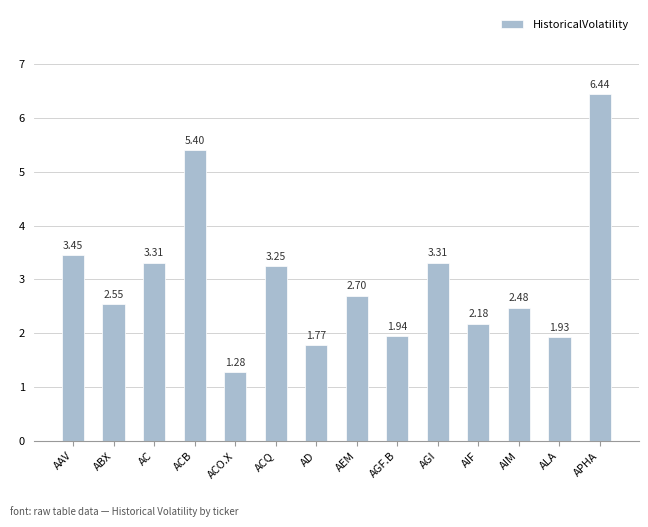

What is the label of the 9th bar from the left?

AGF.B